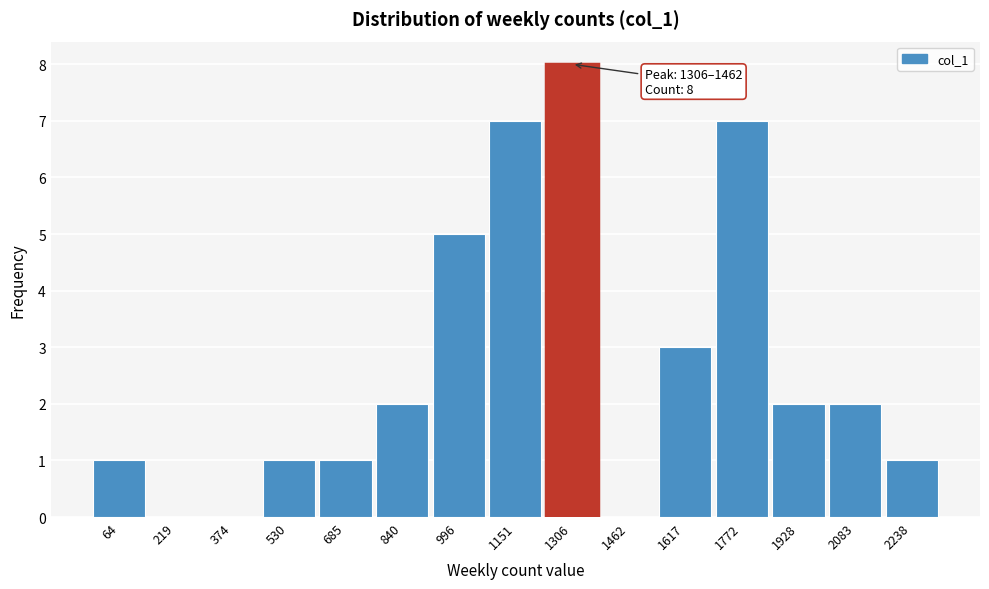

Reading left to right, what are all the values shown in this chart?

64=1	219=0	374=0	530=1	685=1	840=2	996=5	1151=7	1306=8	1462=0	1617=3	1772=7	1928=2	2083=2	2238=1